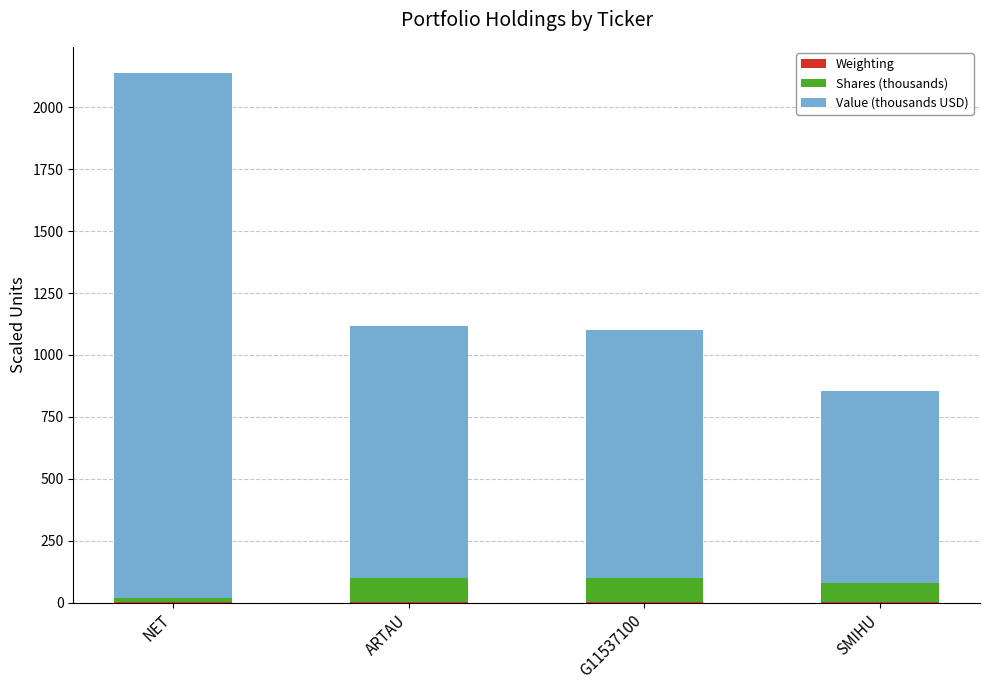

At which category is the sum across all series the highest?

NET